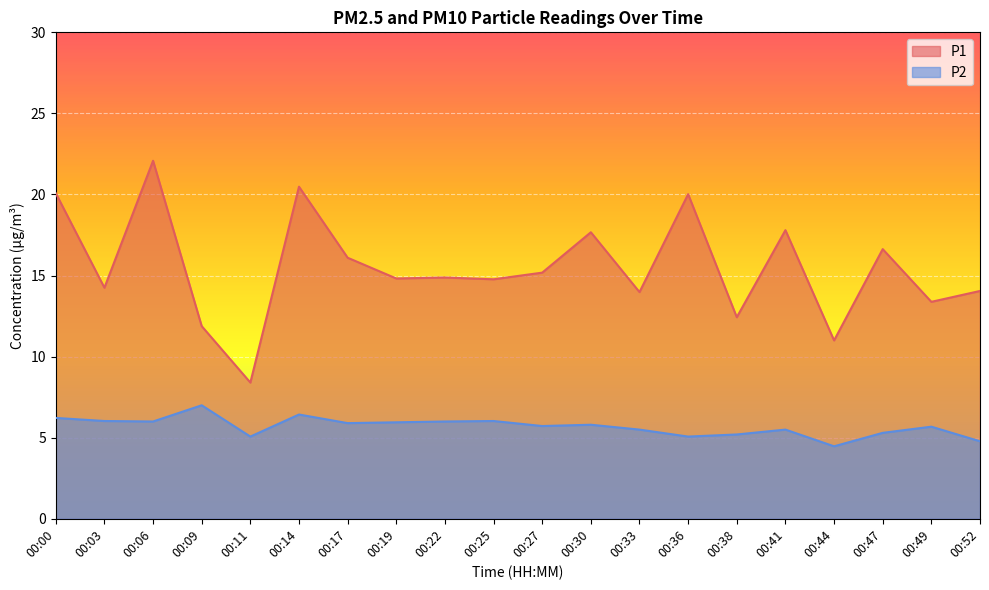

Which series has the widest spread of values?

P1